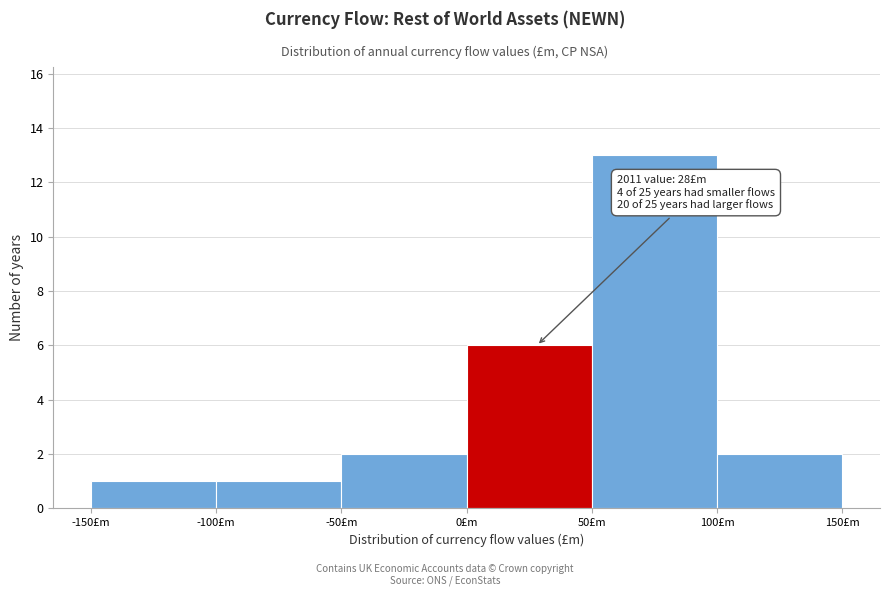

Over which range of the x-axis is the bar tallest?

50 to 100